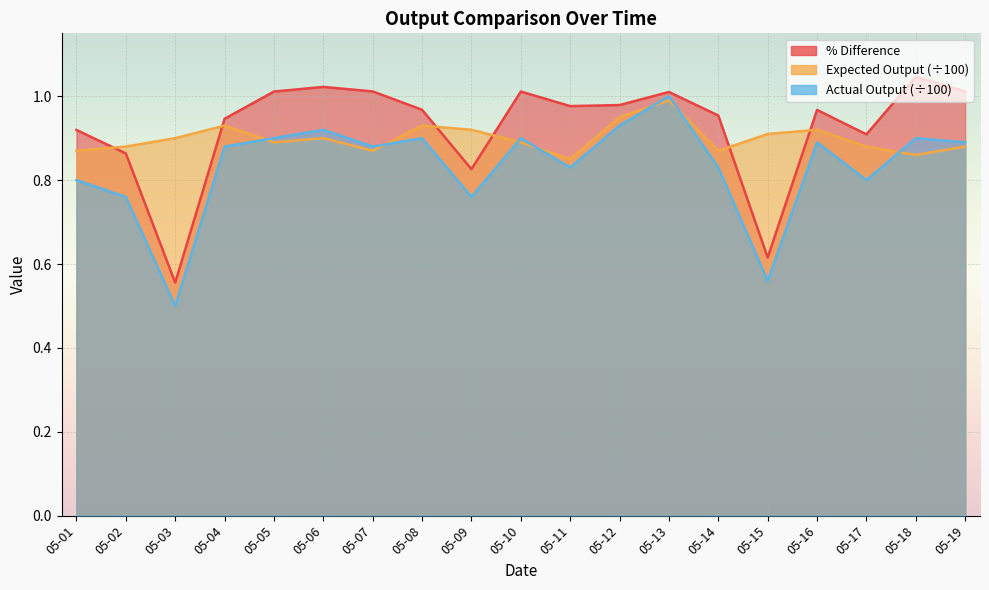

At 05-02, list the series in order from largest to smallest.

Expected Output, % Difference, Actual Output